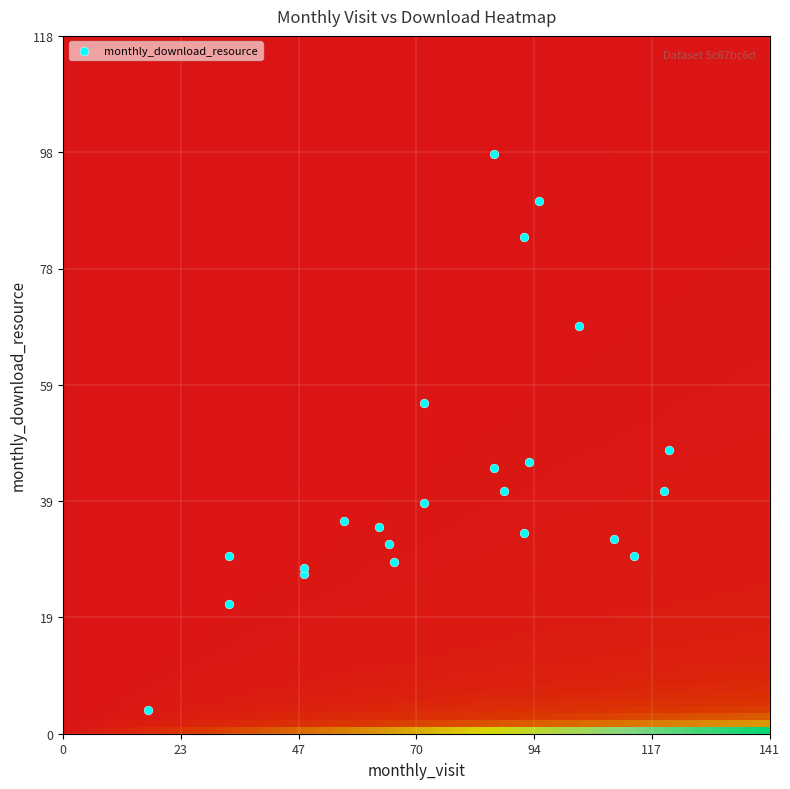

What Y value in the scatter plot is closest to 51?

48